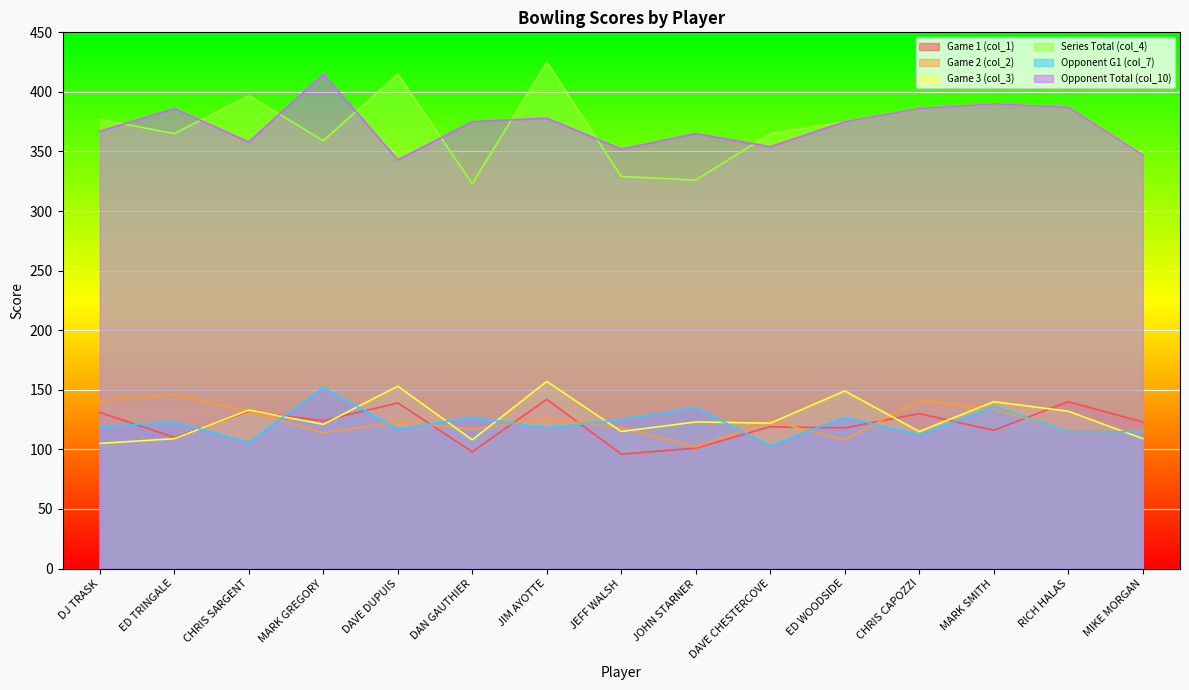

Does the chart display data point markers on the line(s)?

No